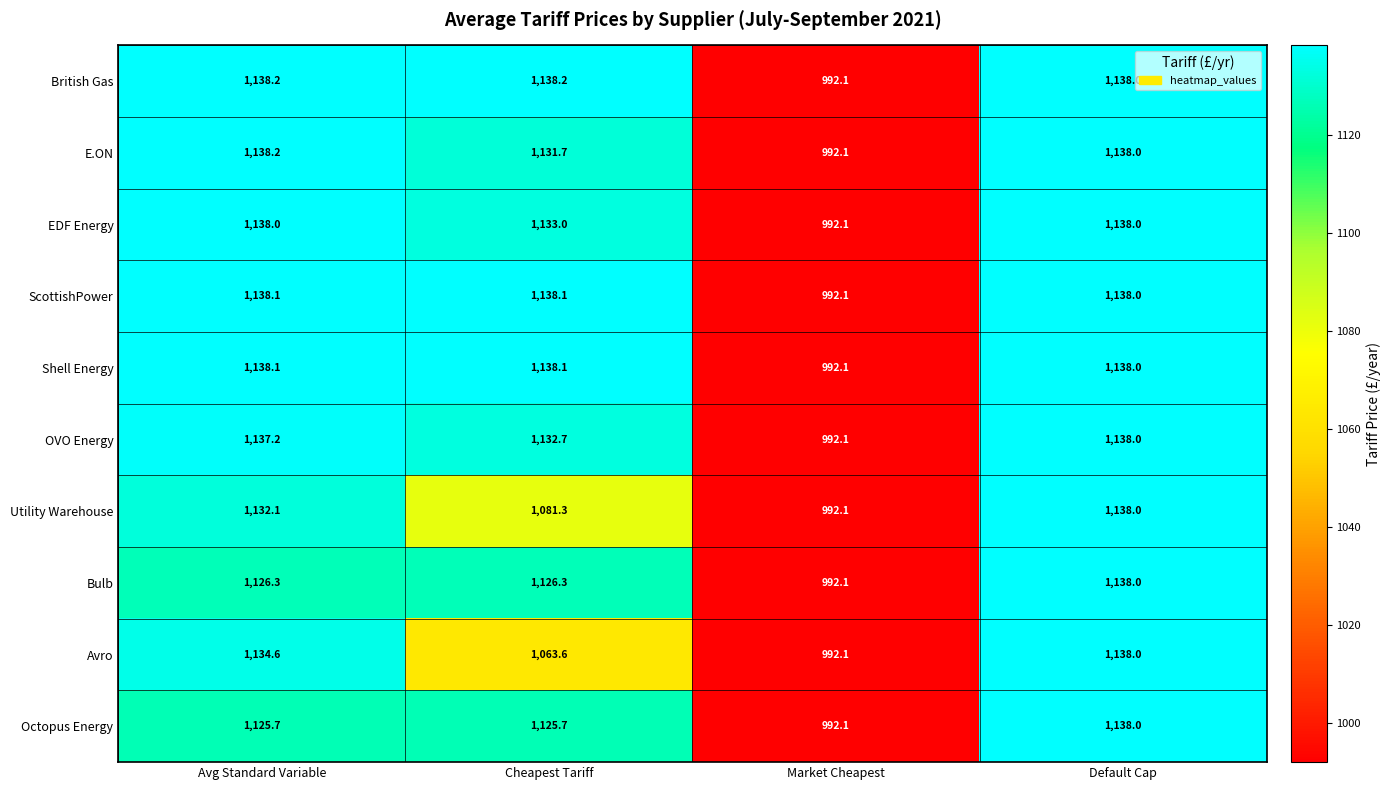

What is the sum of all E.ON values?

4400.0